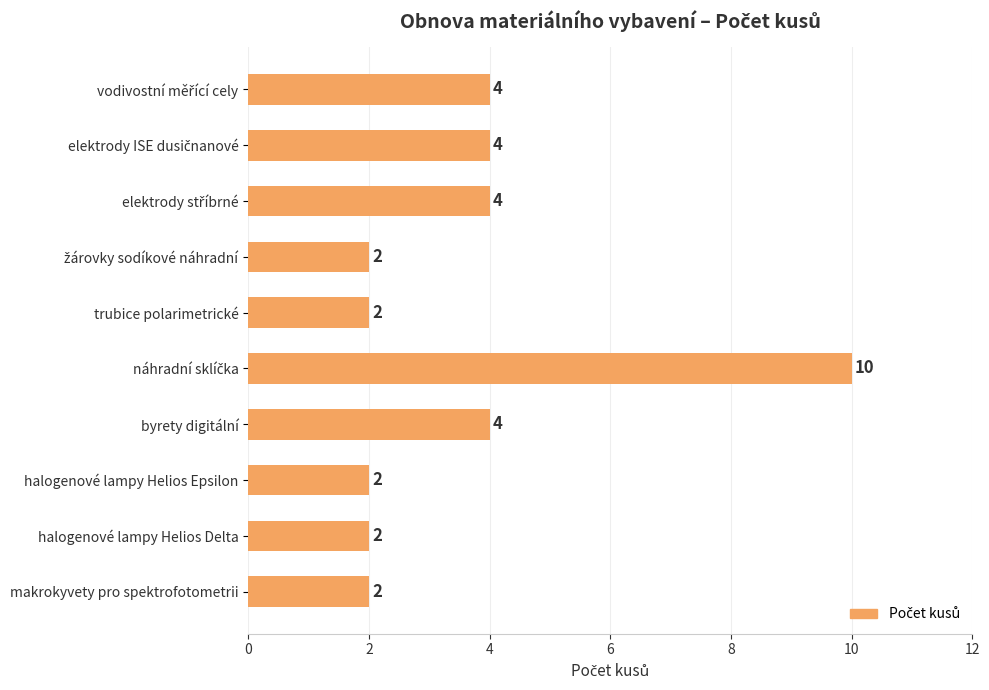

Does the chart contain any negative values?

No